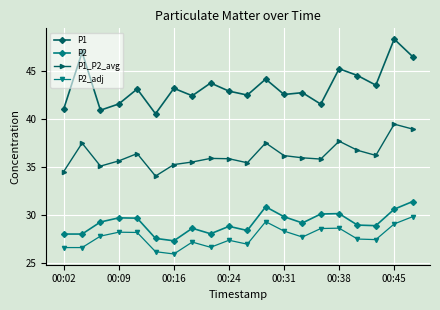

At how many categories does at least one series exceed 40?

20